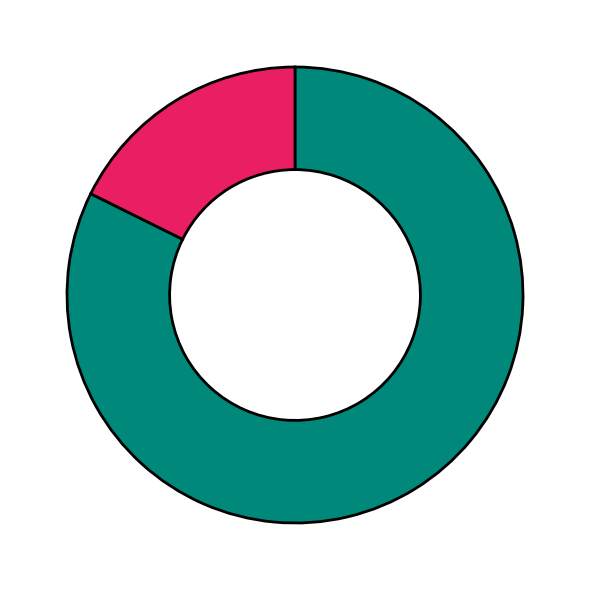

Is there any slice that represents more than half of the pie?

Yes